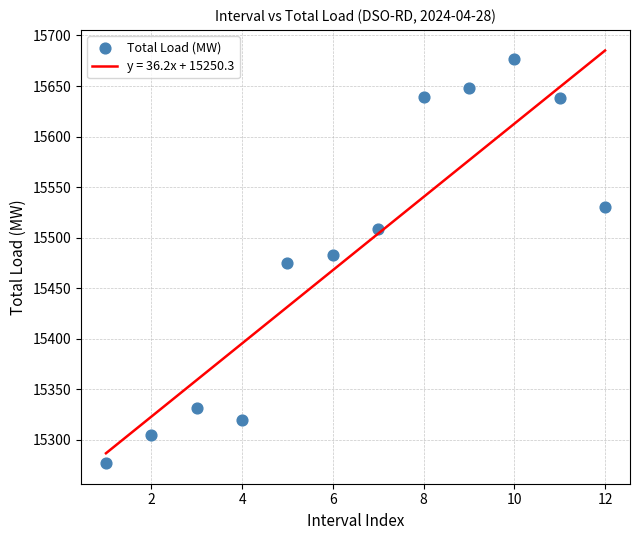

What is the average X value?

6.5